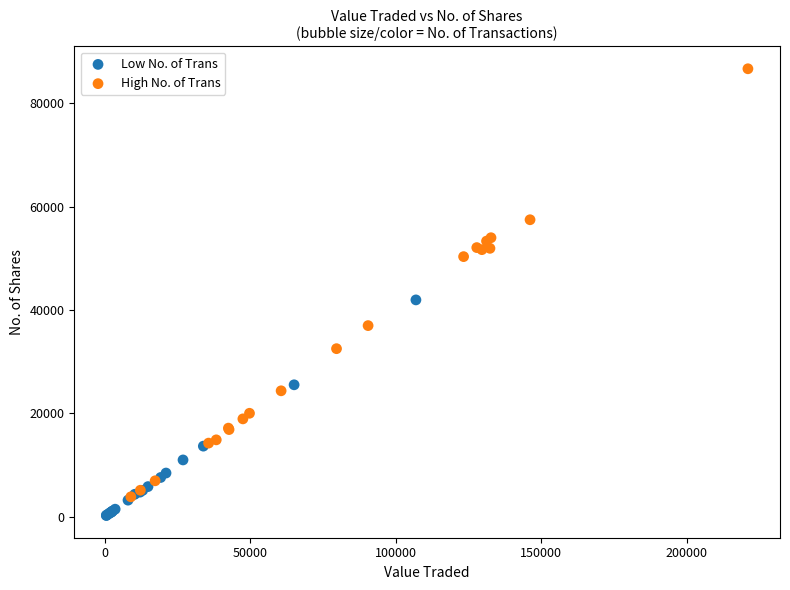

Which series has the largest Y range (max minus min)?

High No. of Trans